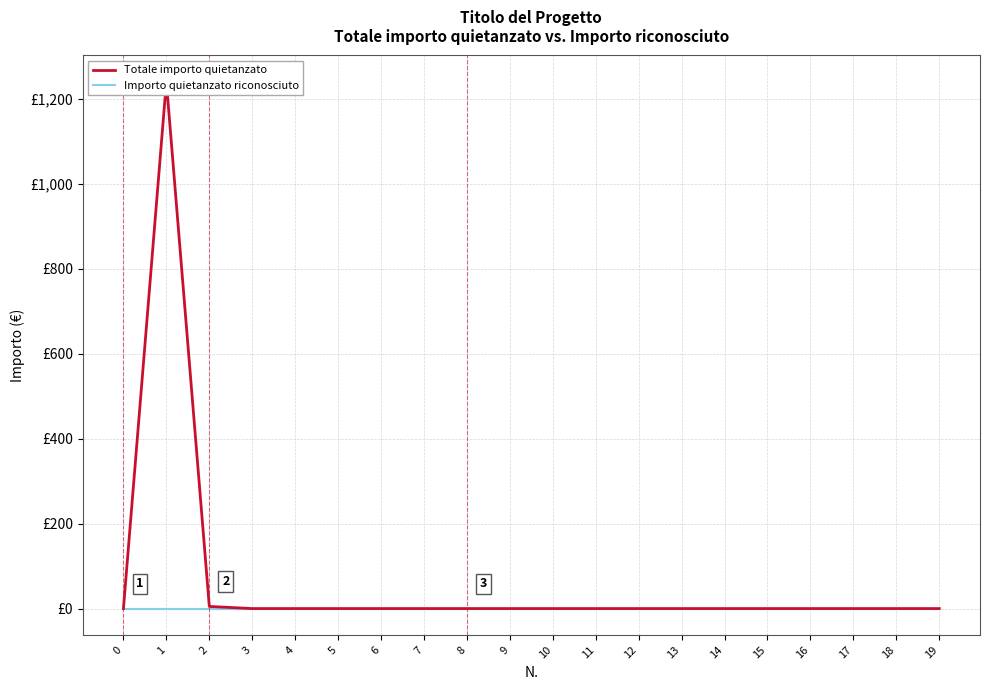

True or false: Importo quietanzato riconosciuto and Totale importo quietanzato cross at least once.

False